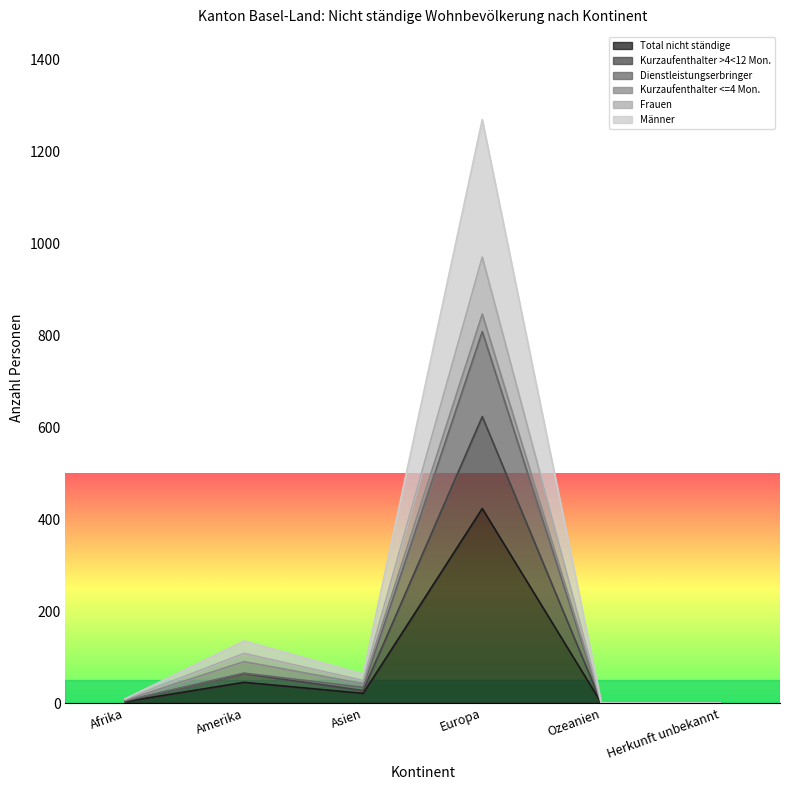

True or false: Frauen has a value of 0 at Ozeanien.

True